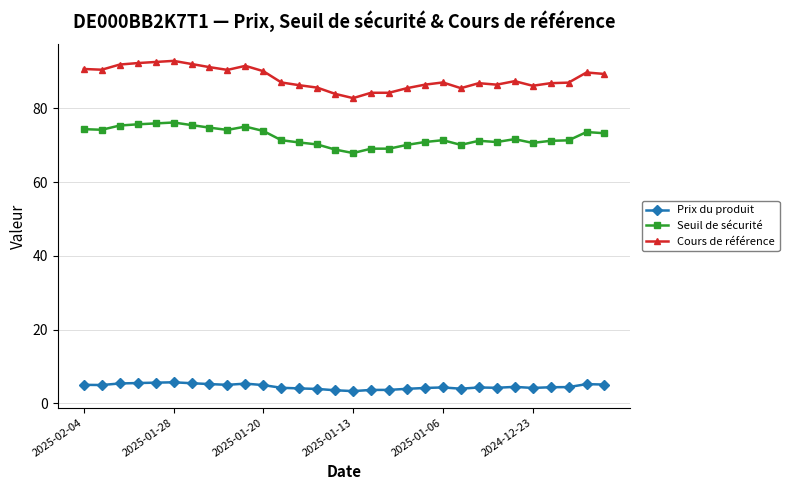

True or false: Seuil de sécurité and Prix du produit cross at least once.

False